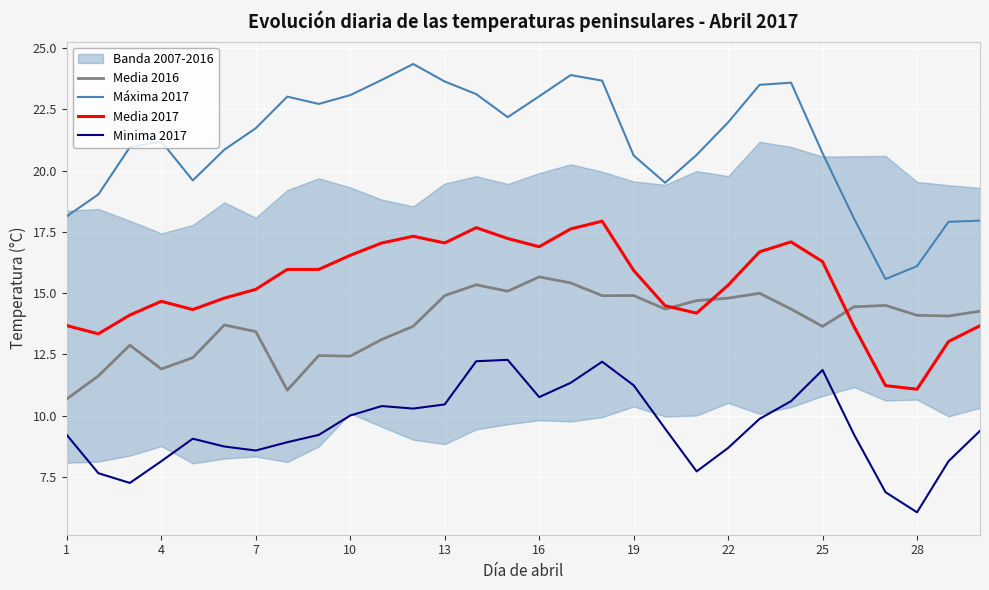

The Máxima 2017 series shows 38.8 at 13. True or false?

False